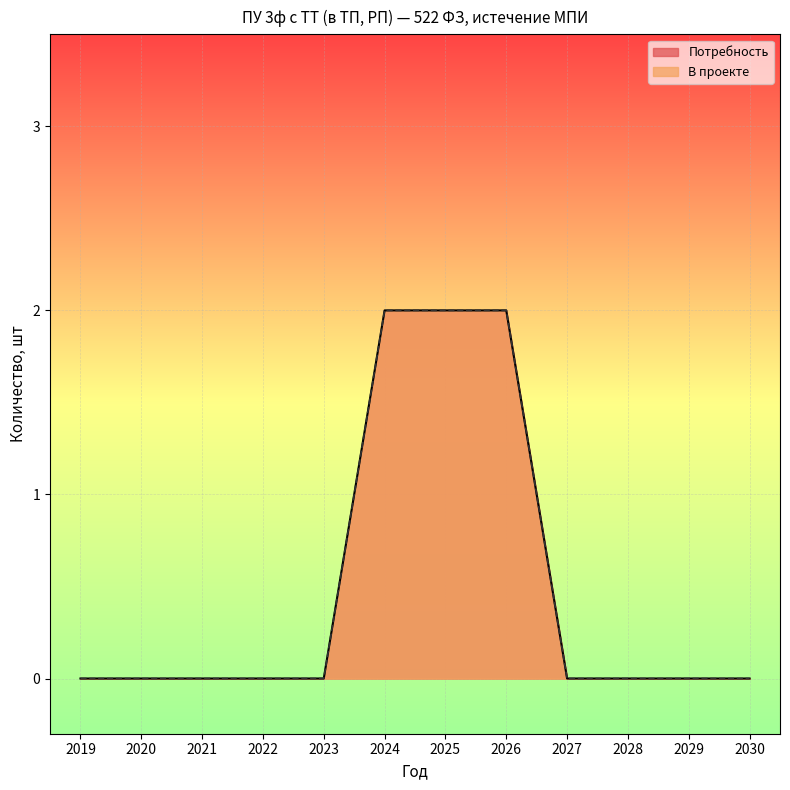

How many data points in Потребность are above 0?

3